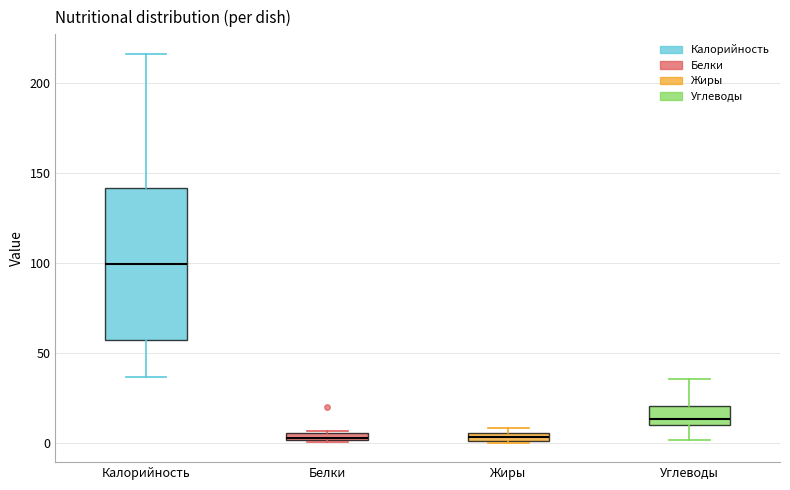

Which box's median line is the highest?

Калорийность